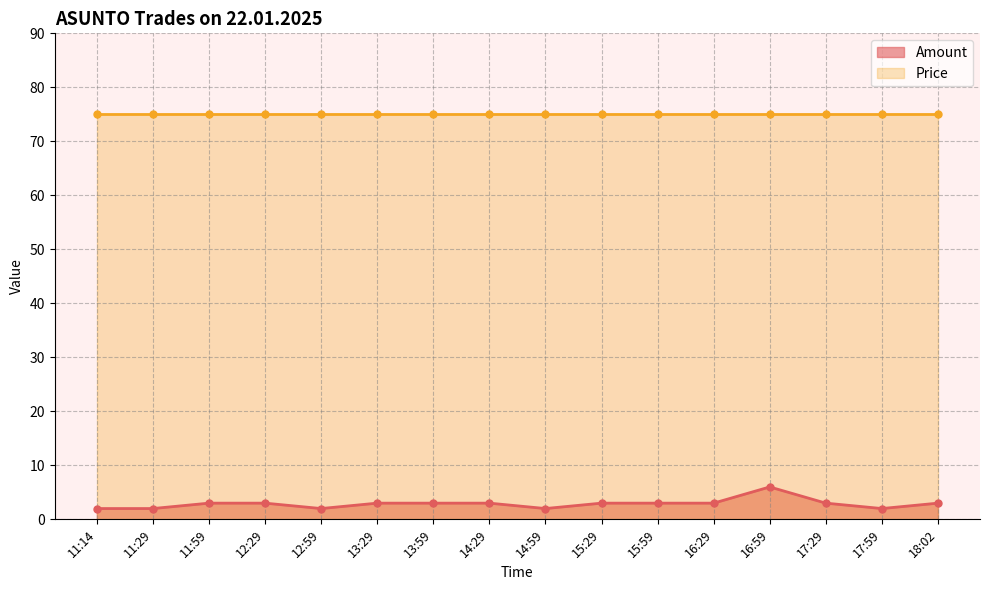

What is the value of the 6th point from the left?

3